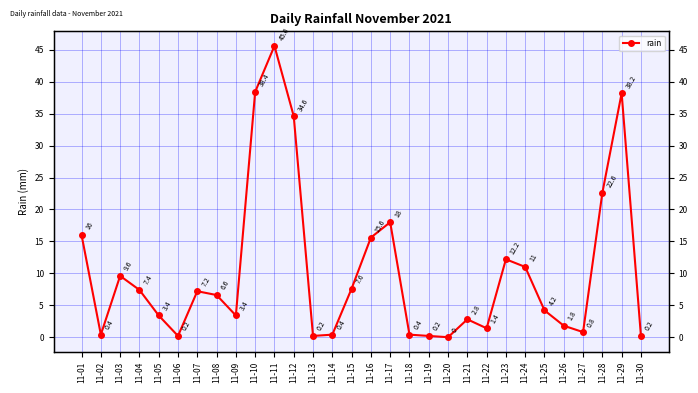

Count the number of values greater than 6.

15